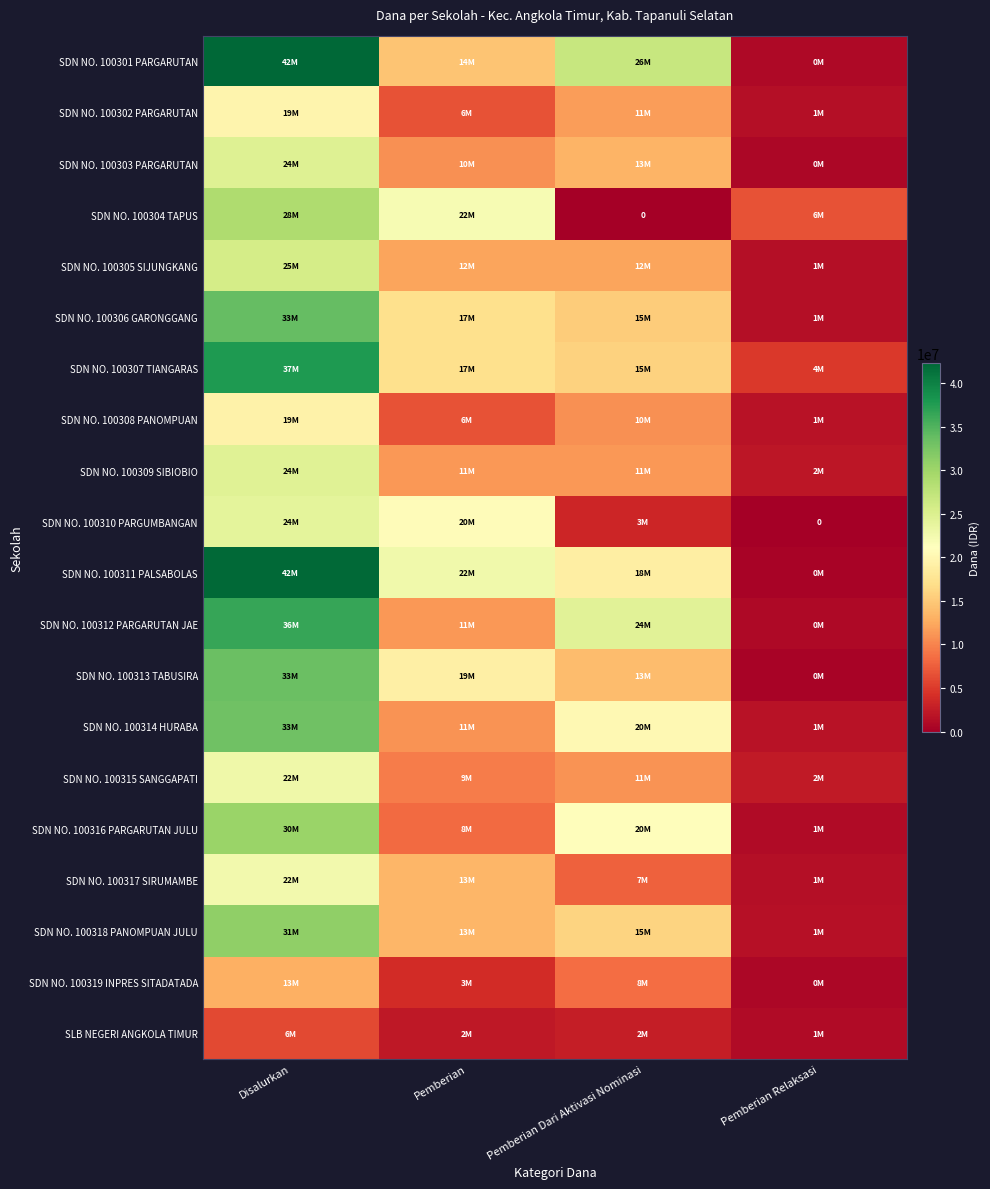

Is it true that SDN NO. 100314 HURABA equals 33075000 at Disalurkan?

True